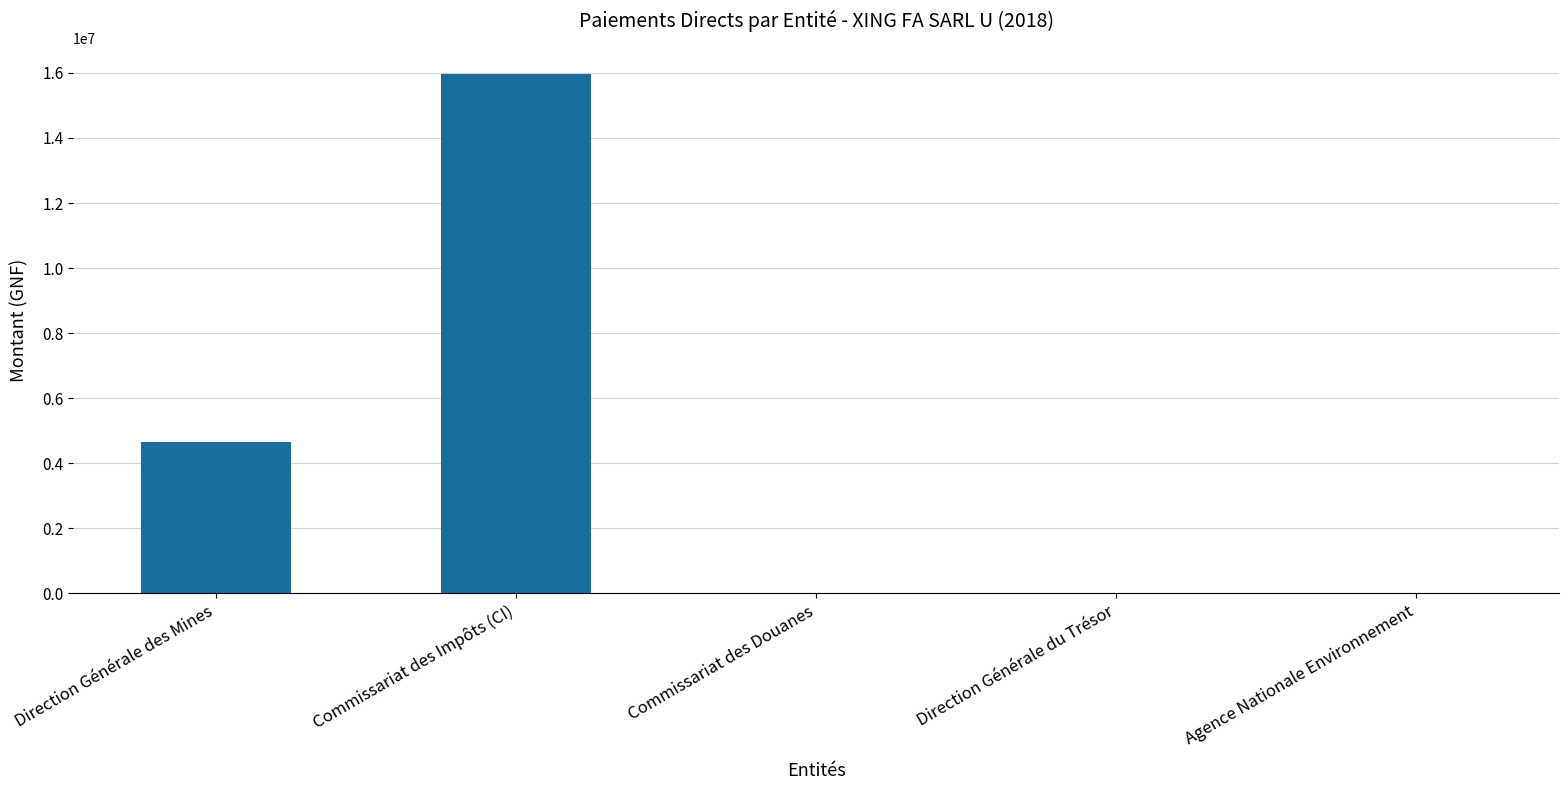

The chart shows a value of 0 at Direction Générale du Trésor. True or false?

True